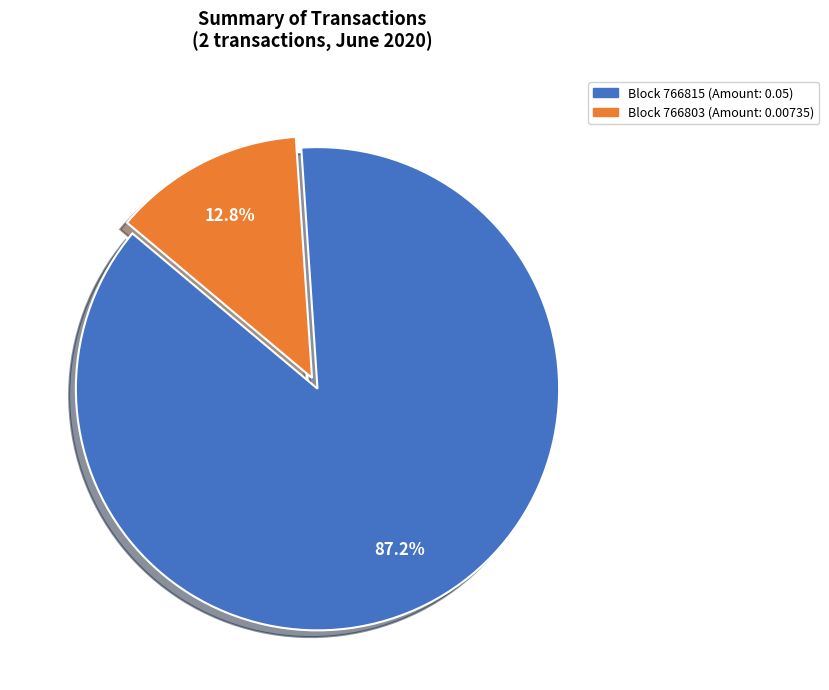

How many slices are in this pie chart?

2